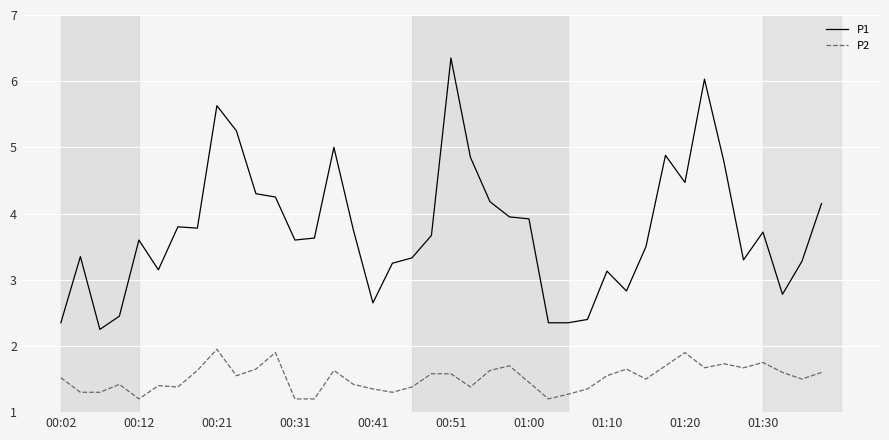

Which series has the largest total across all categories?

P1